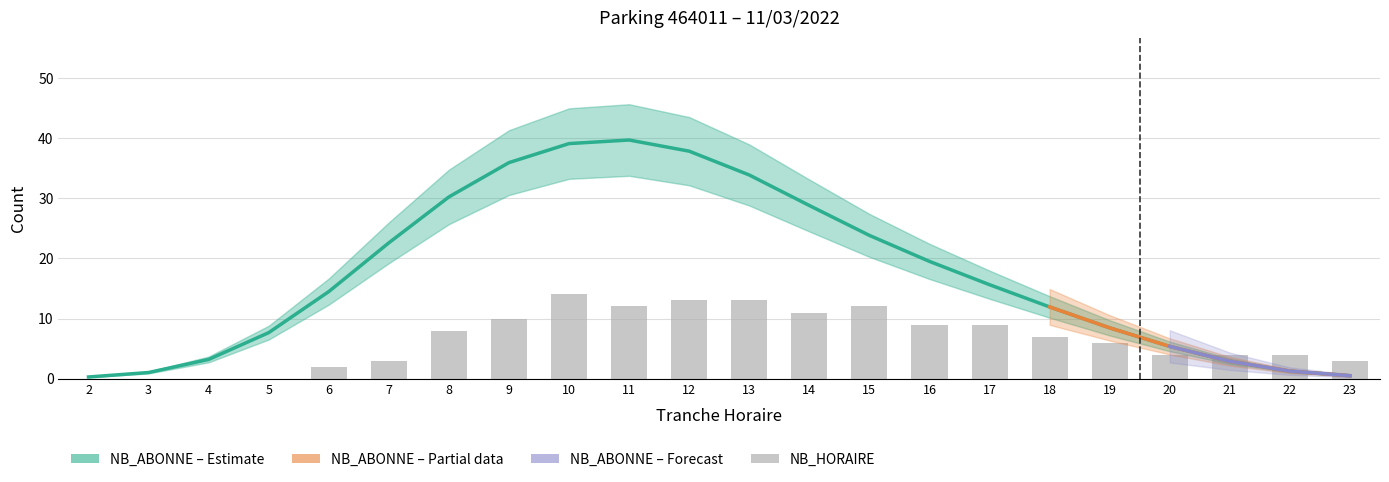

What is the difference between the highest and lowest values at 10?

25.1